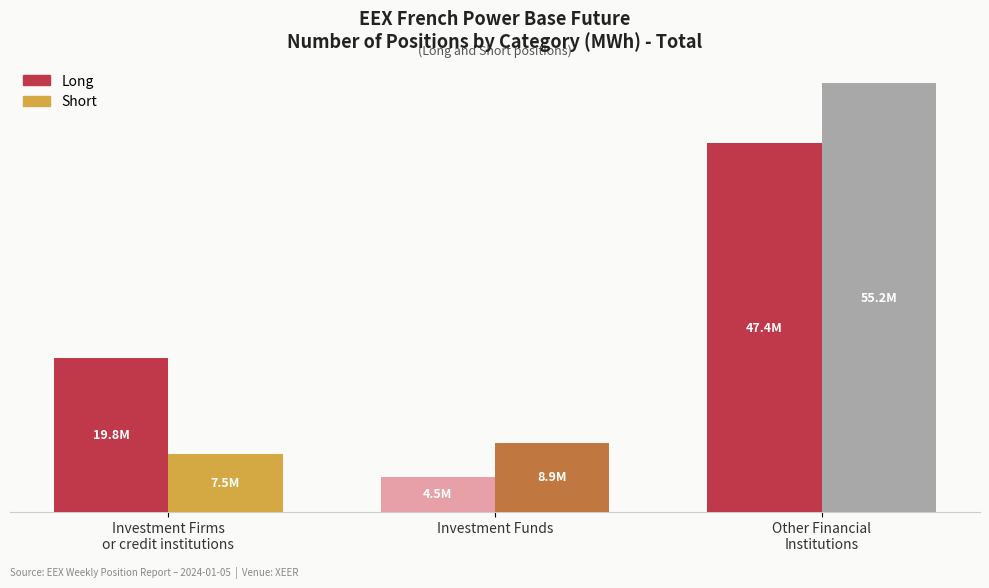

Which series has the largest total across all categories?

Long